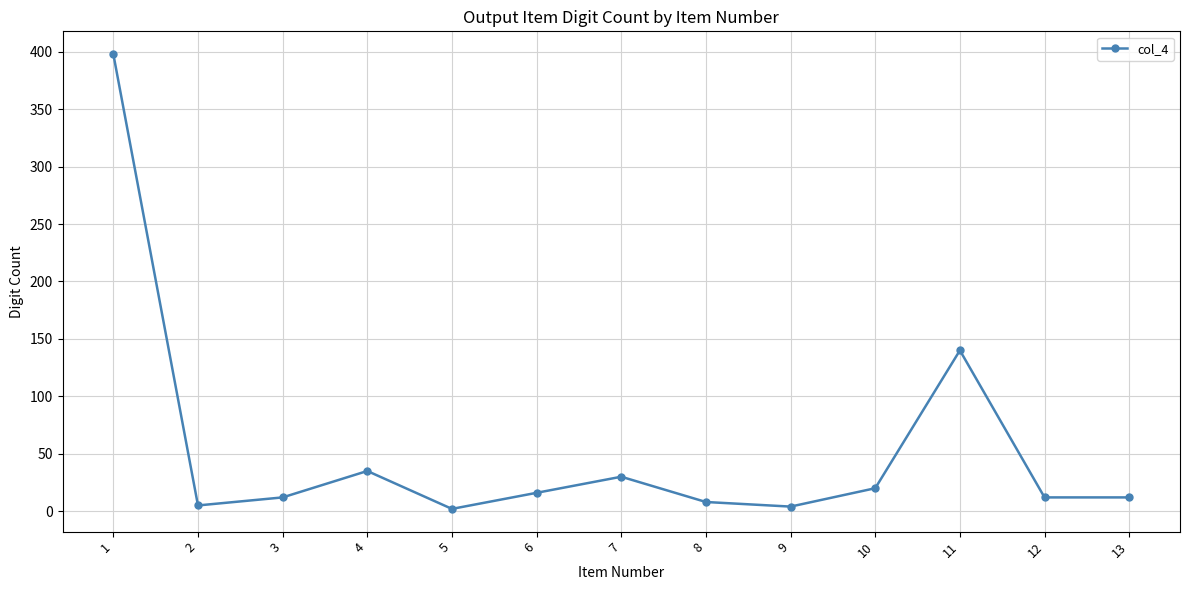

What is the greatest value displayed?

398